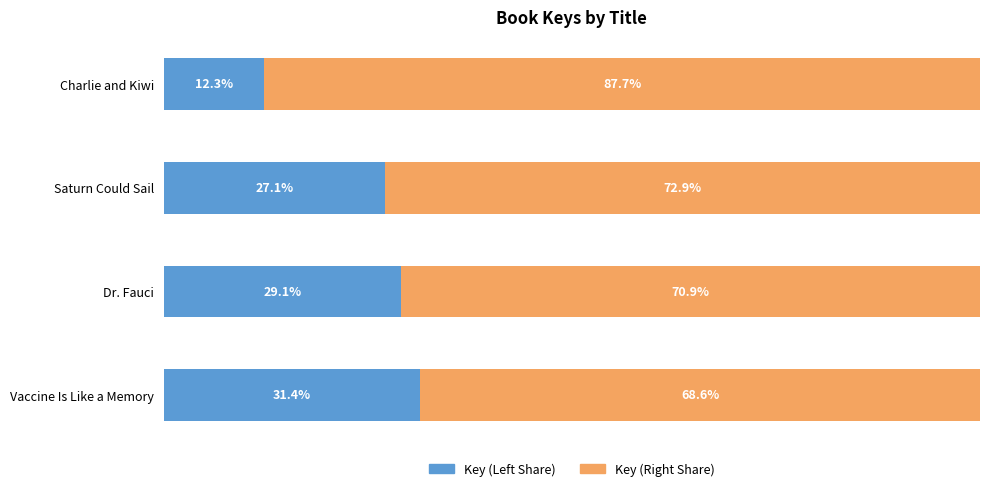

At which label is Key (Left Share) closest to 21?

Saturn Could Sail